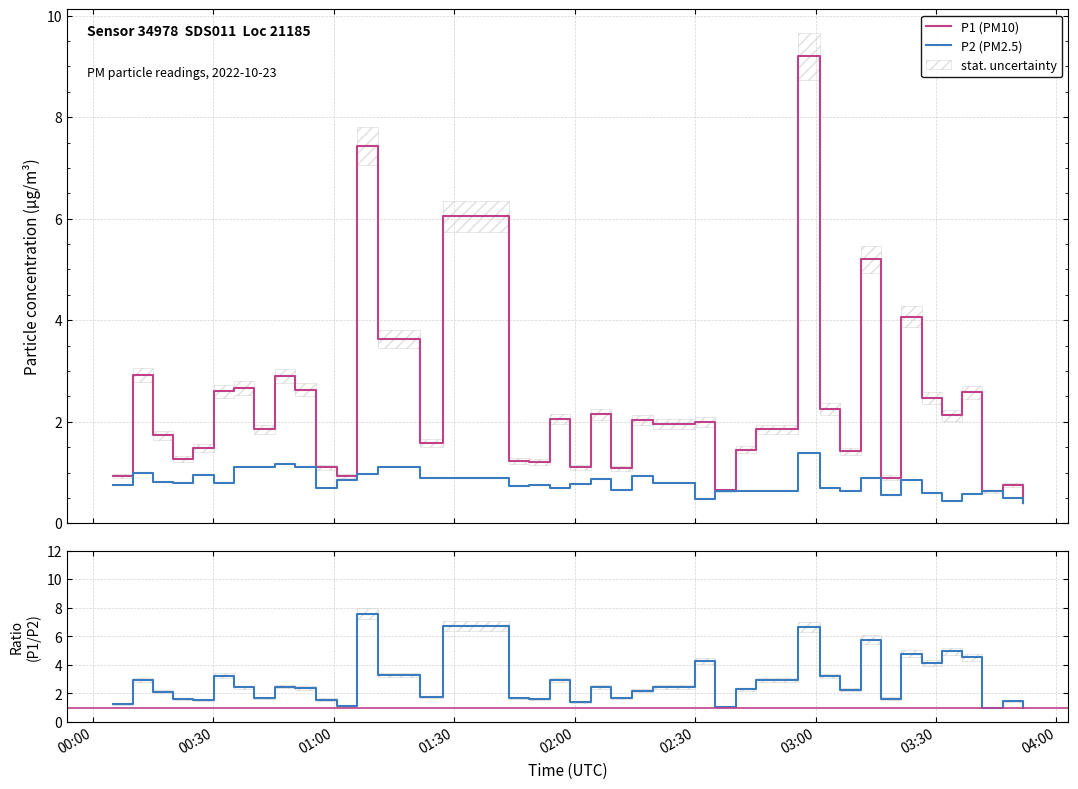

What is the highest value of the P1 (PM10) series?

9.2